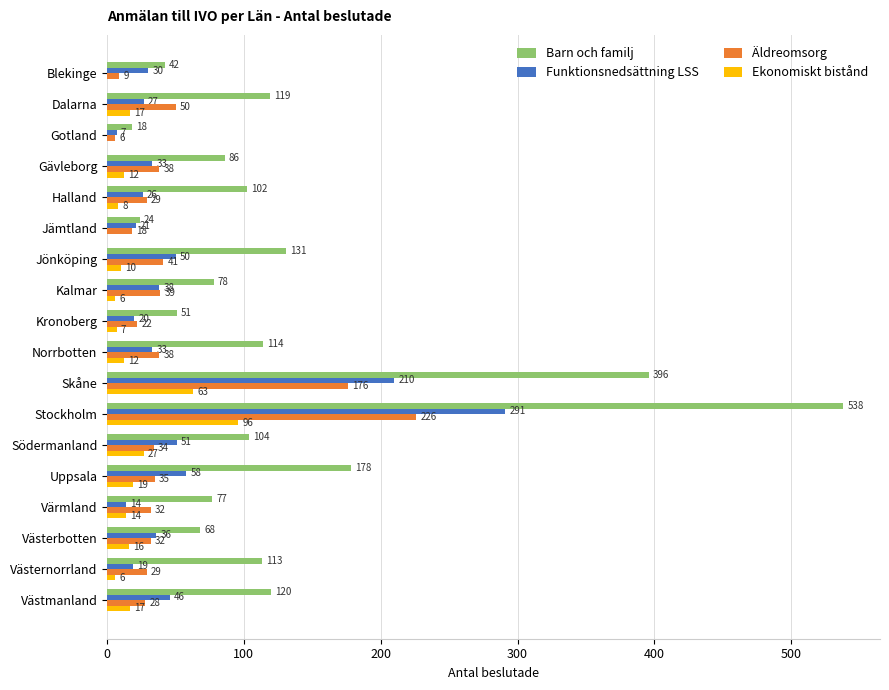

What is the total value across all series at Värmland?

137